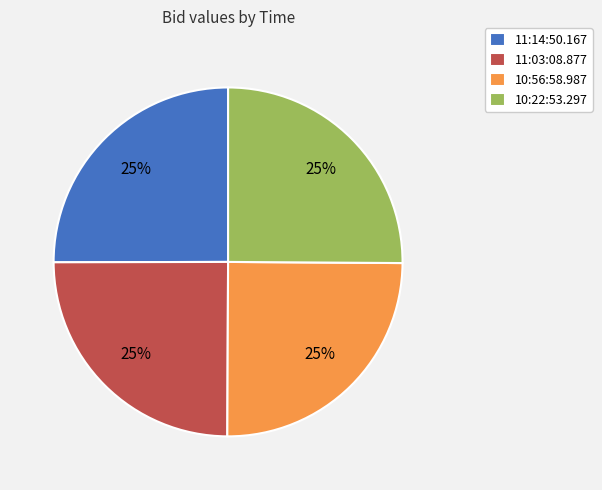

How many slices are in this pie chart?

4